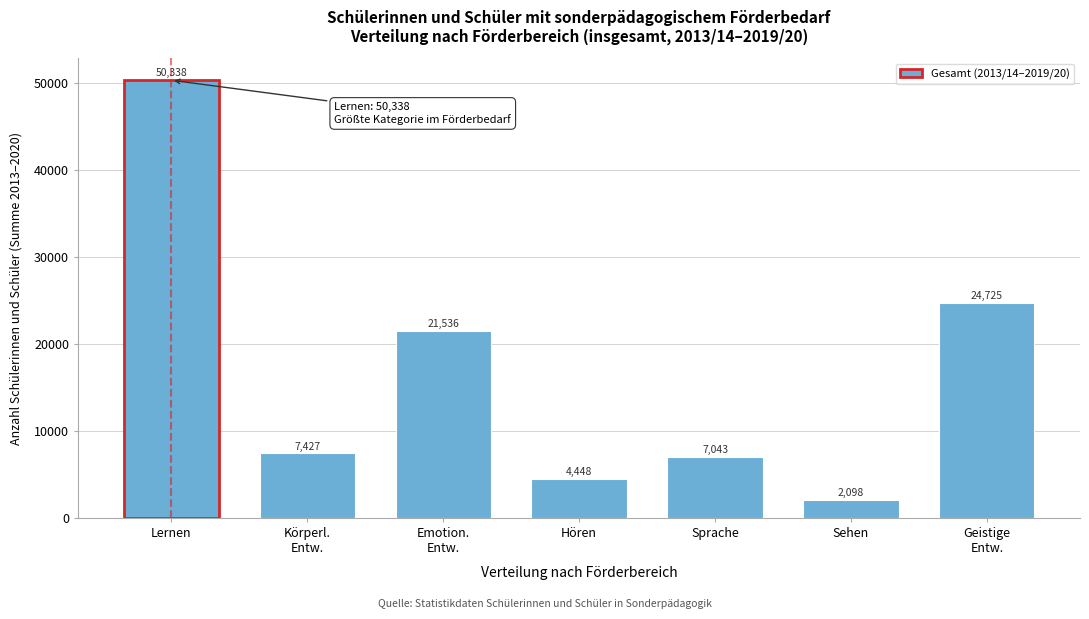

Reading left to right, what are all the values shown in this chart?

50338	7427	21536	4448	7043	2098	24725